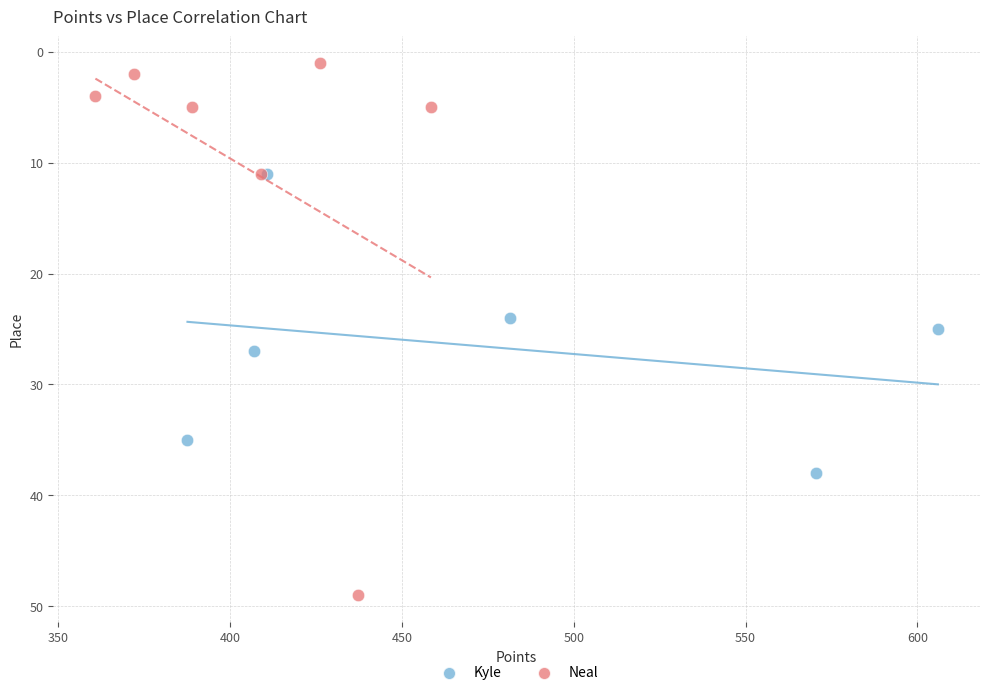

Which series has the largest Y range (max minus min)?

Neal